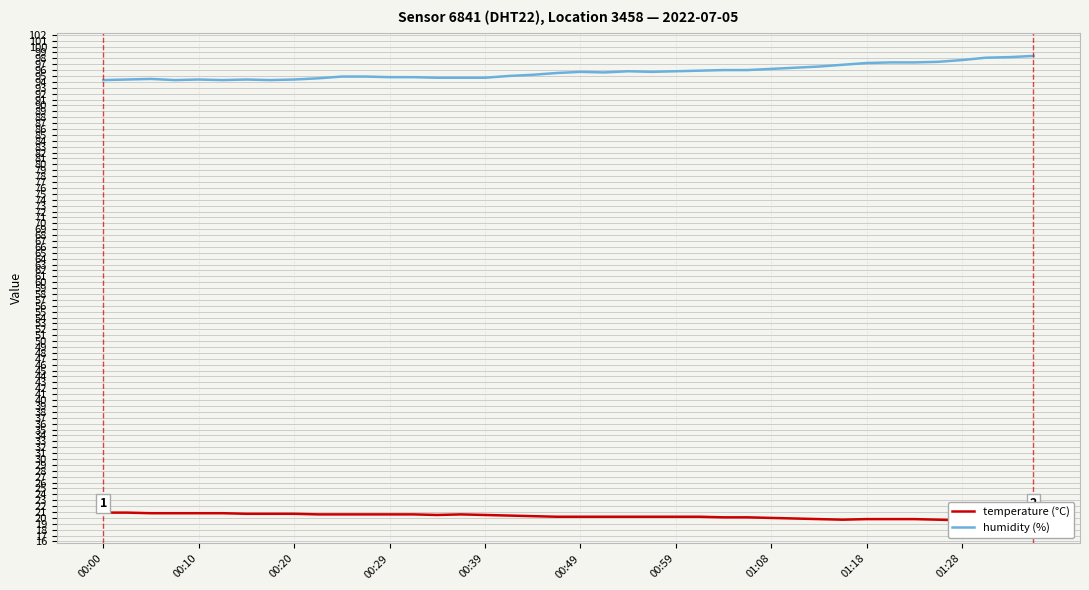

Reading left to right, what are all the values shown in this chart?

temperature (°C): 20.9	20.9	20.8	20.8	20.8	20.8	20.7	20.7	20.7	20.6	20.6	20.6	20.6	20.6	20.5	20.6	20.5	20.4	20.3	20.2	20.2	20.2	20.2	20.2	20.2	20.2	20.1	20.1	20.0	19.9	19.8	19.7	19.8	19.8	19.8	19.7	19.6	19.6	19.6	19.6
humidity (%): 94.3	94.4	94.5	94.3	94.4	94.3	94.4	94.3	94.4	94.6	94.9	94.9	94.8	94.8	94.7	94.7	94.7	95.0	95.2	95.5	95.7	95.6	95.8	95.7	95.8	95.9	96.0	96.0	96.2	96.4	96.6	96.9	97.2	97.3	97.3	97.4	97.7	98.1	98.2	98.4